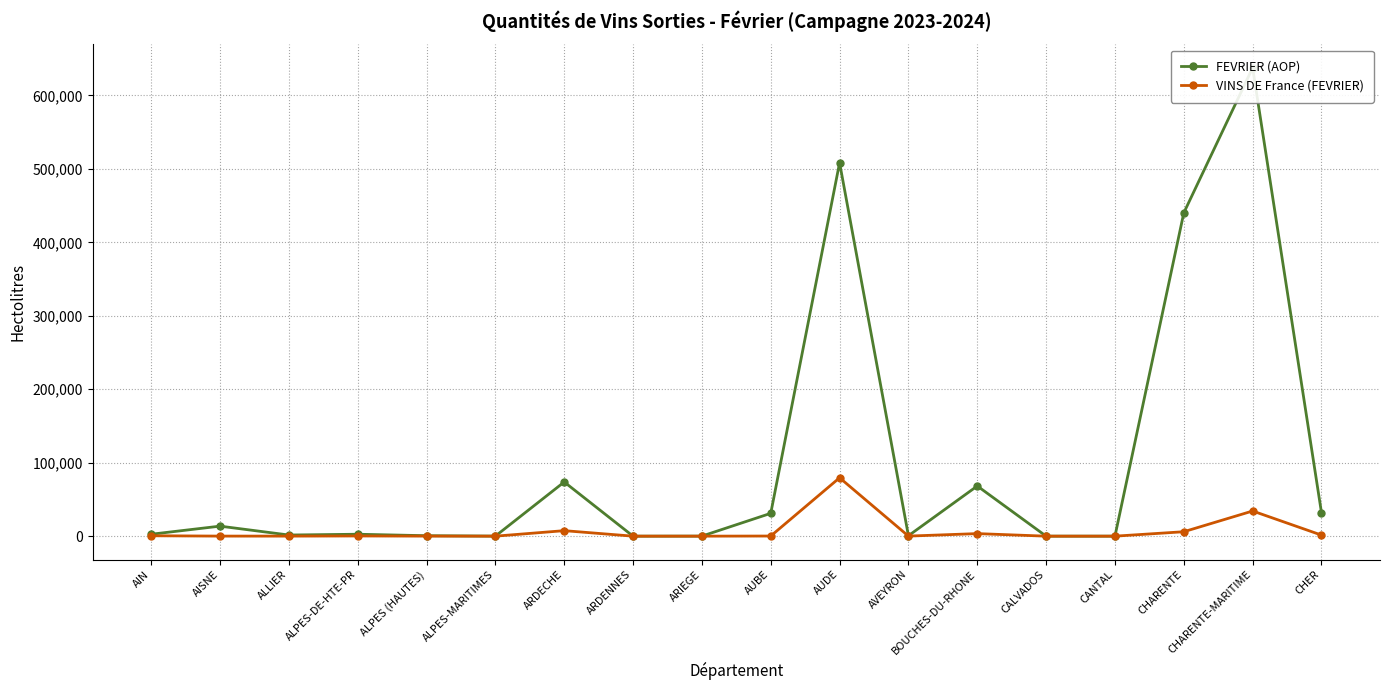

What is the difference between the second highest and second lowest values in the FEVRIER (AOP) series?

508235